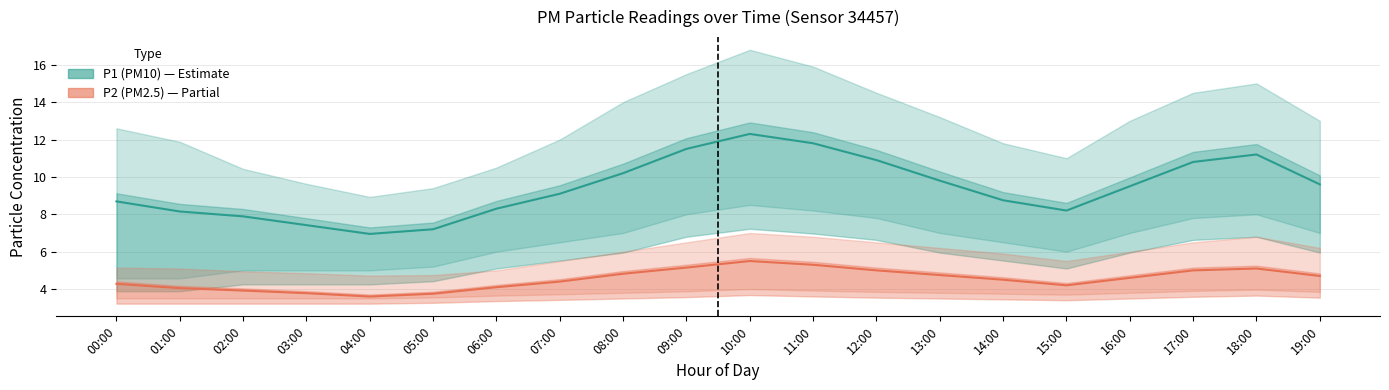

What is the label of the 20th point from the left?

19:00